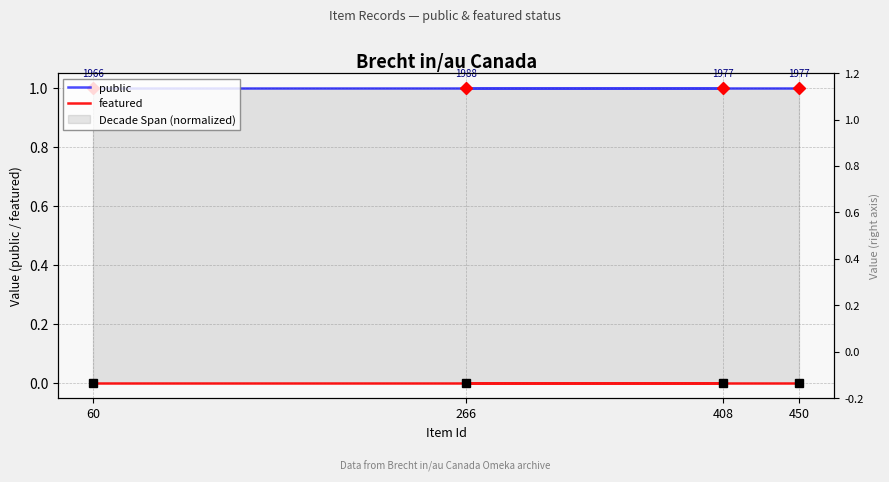

Which series has the largest range (max minus min)?

public